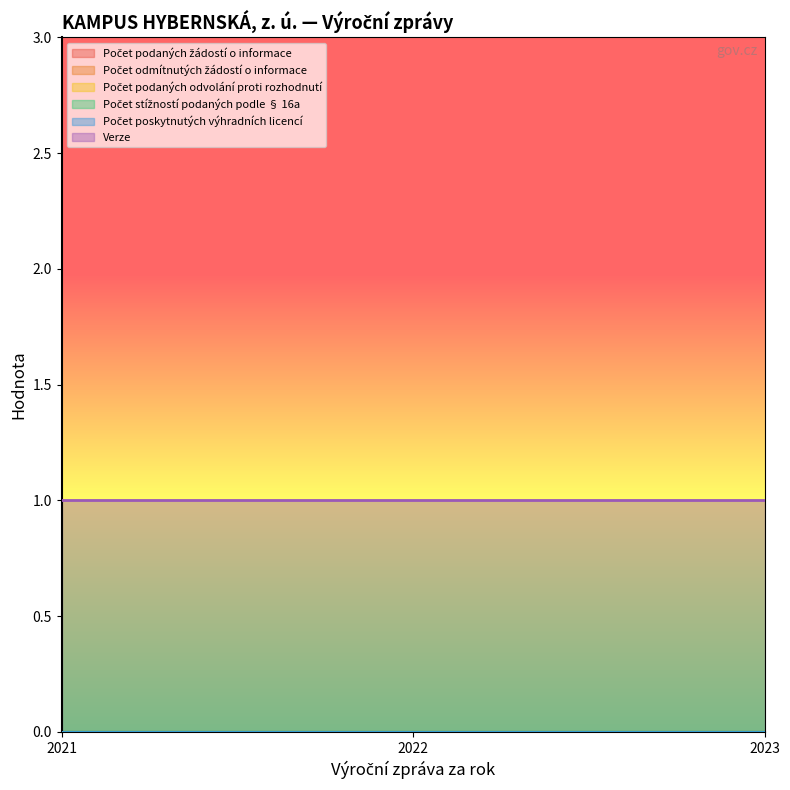

Which series has the largest range (max minus min)?

Počet podaných žádostí o informace